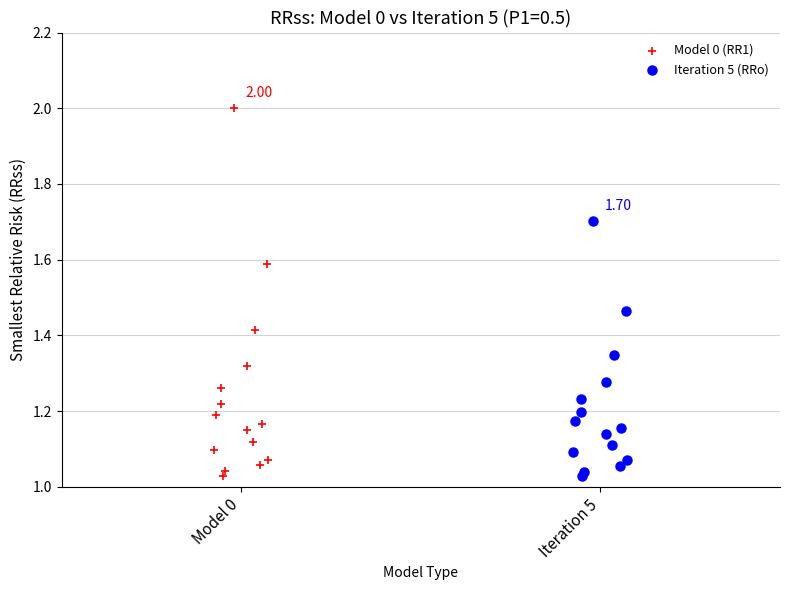

Which series has the widest spread of Y values?

Model 0 (RR1)